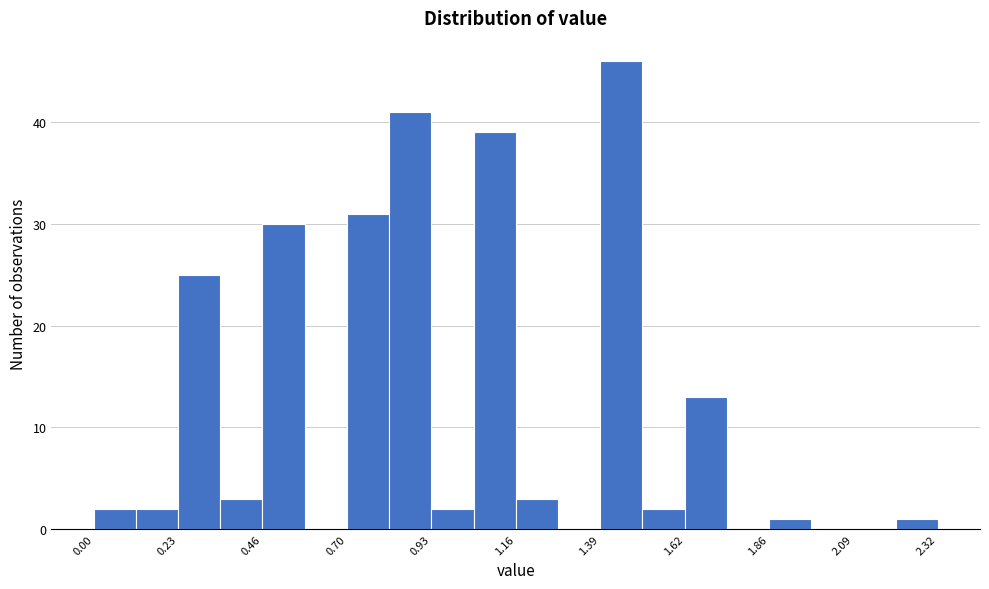

Around what value on the x-axis is the tallest bar? Give the approximate position of its centre, as read against the axis.

1.45